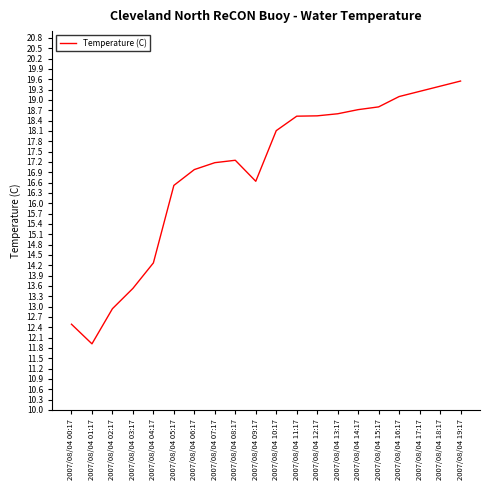

What is the minimum value shown in the chart?

11.9